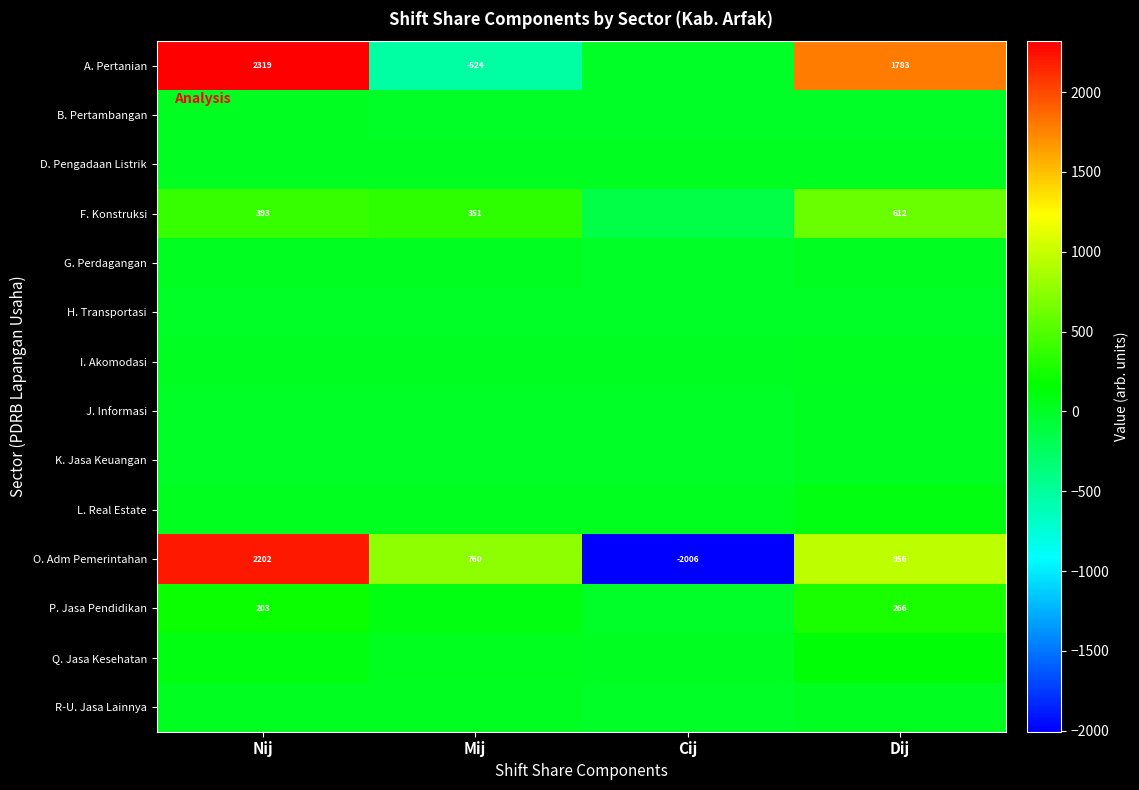

Where is O. Adm Pemerintahan nearest to the value 98?

Mij